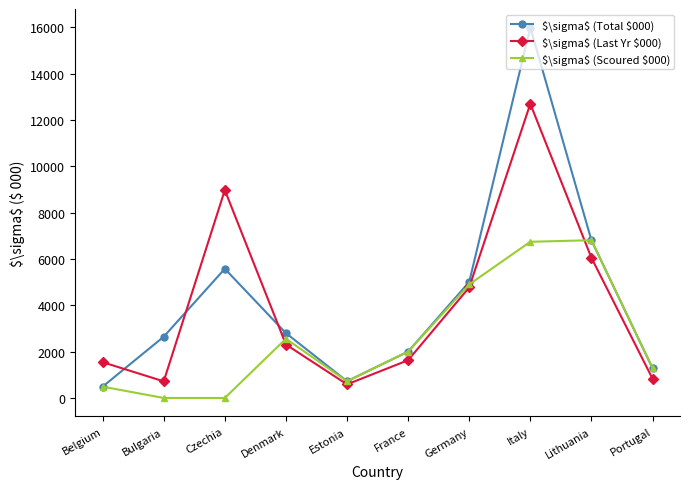

Which series changed the most between Czechia and Estonia?

$\sigma$ (Last Yr $000)